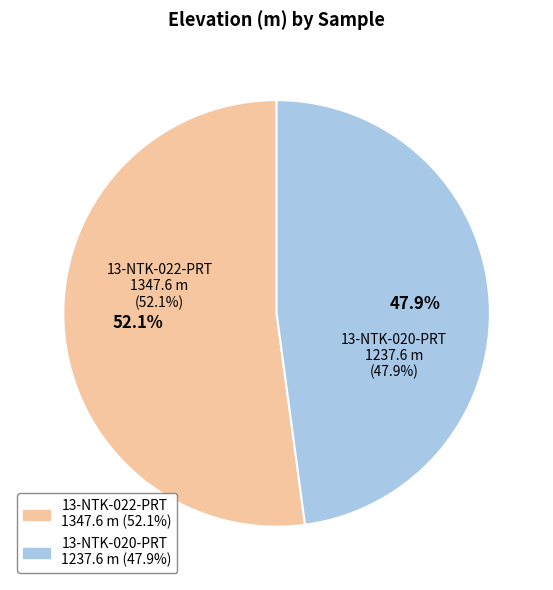

Which slice is the largest?

13-NTK-022-PRT